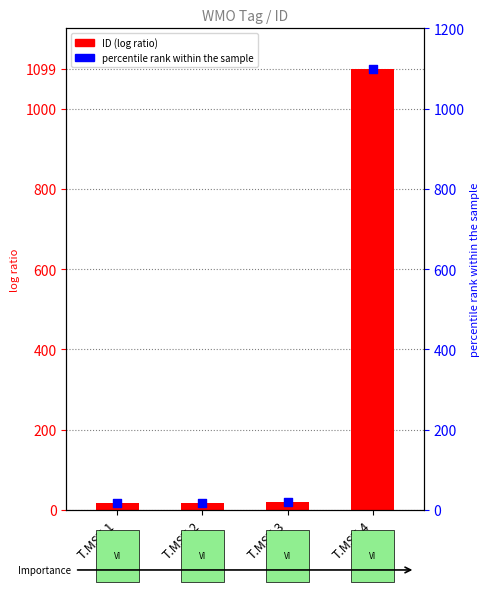

Which series contains the highest Y value?

ID